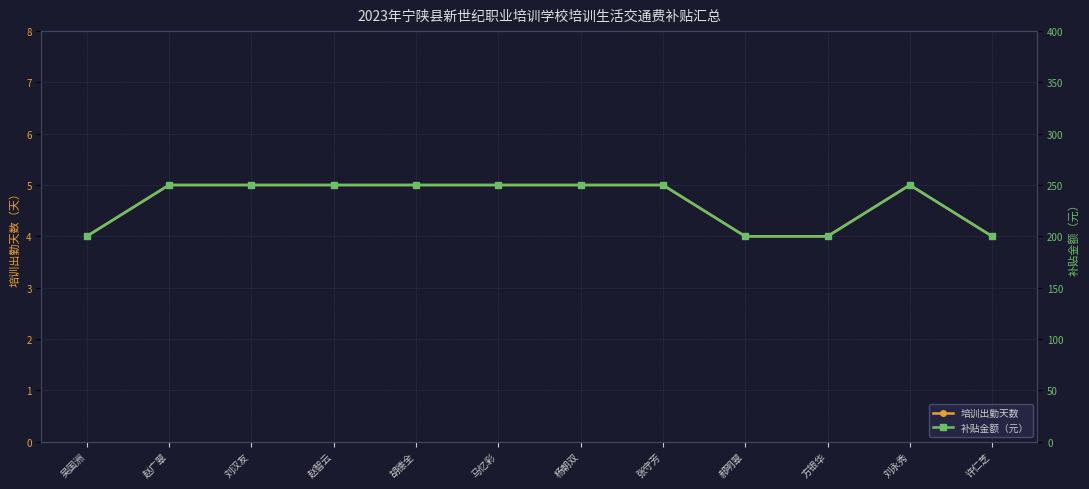

At which category is the sum across all series the highest?

赵广翠